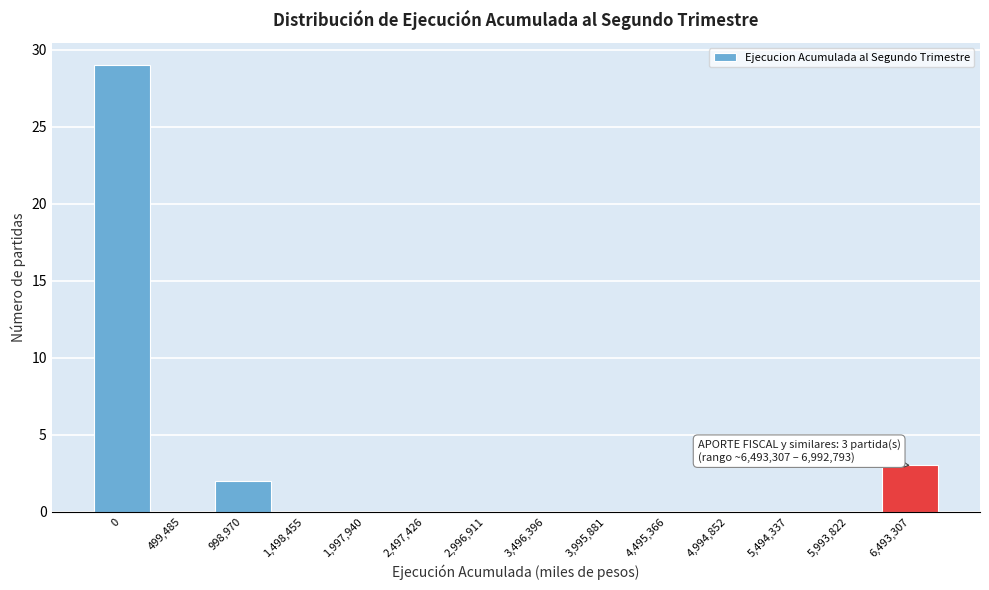

Reading left to right, transcribe all the data shown in this chart.

0=29	499,485=0	998,970=2	1,498,455=0	1,997,940=0	2,497,426=0	2,996,911=0	3,496,396=0	3,995,881=0	4,495,366=0	4,994,852=0	5,494,337=0	5,993,822=0	6,493,307=3